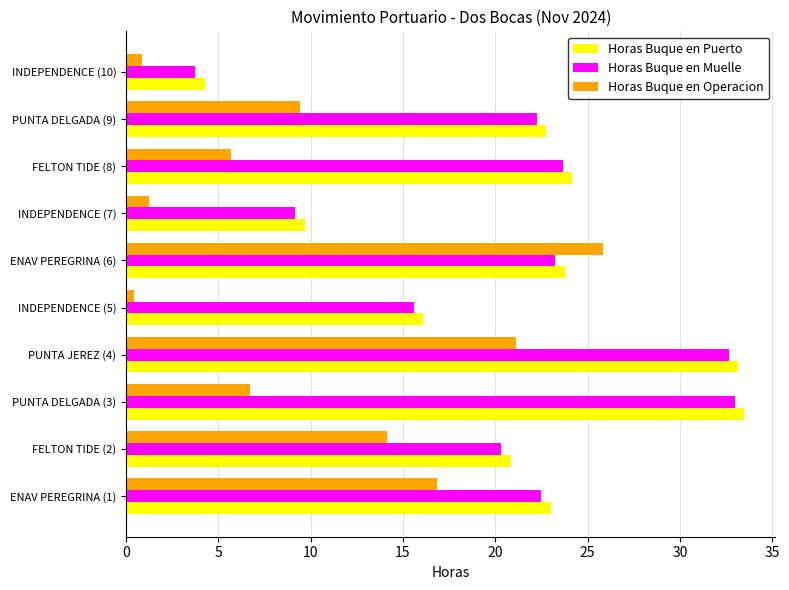

Where is Horas Buque en Puerto nearest to the value 18?

INDEPENDENCE (5)